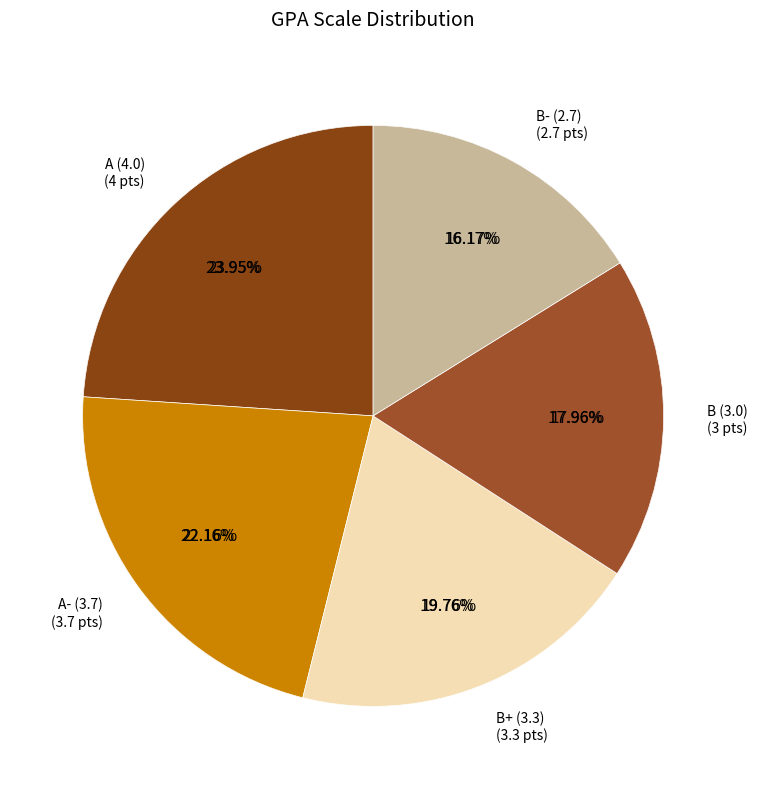

Does BIO 121 (A) represent more than half of the total?

No